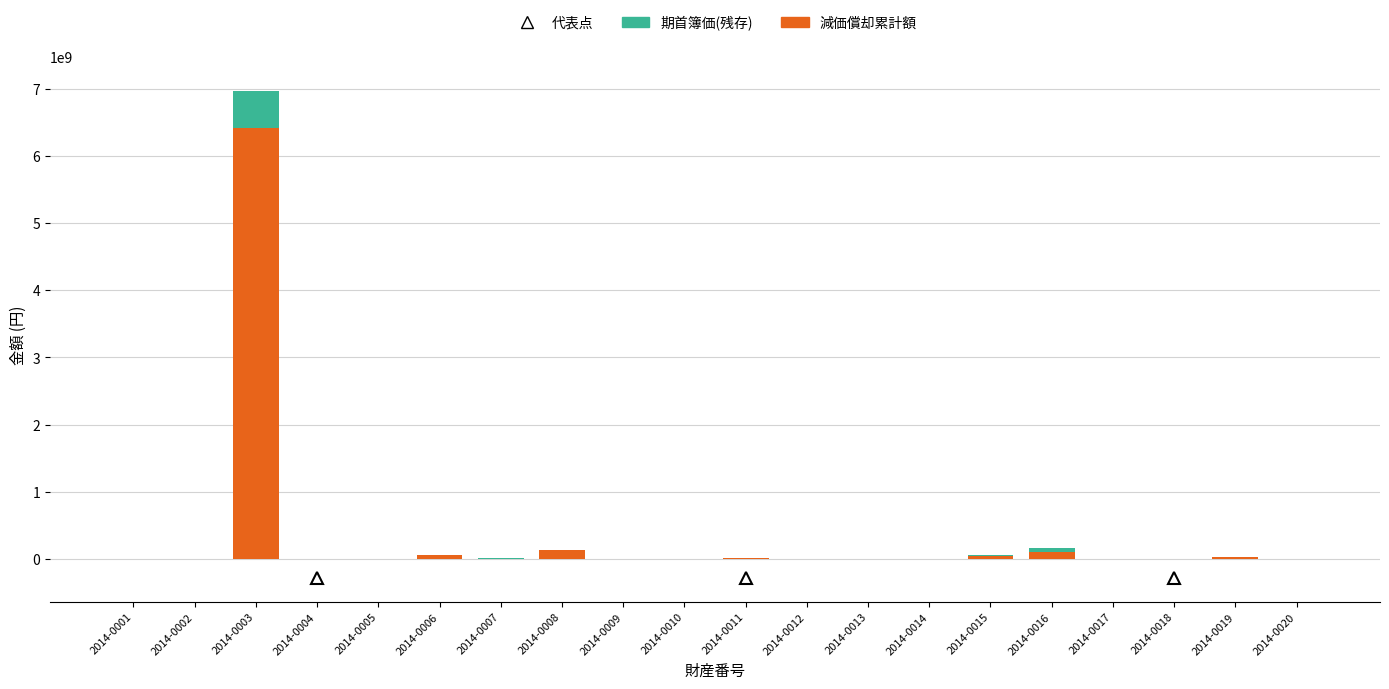

At which category is the sum across all series the highest?

2014-0003